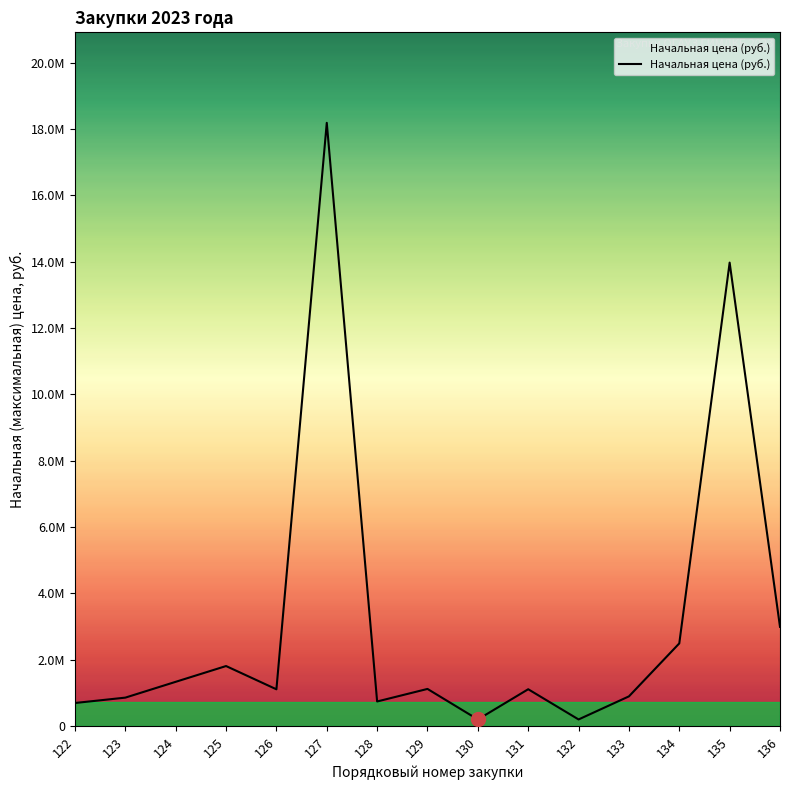

Does the chart have visible grid lines?

No